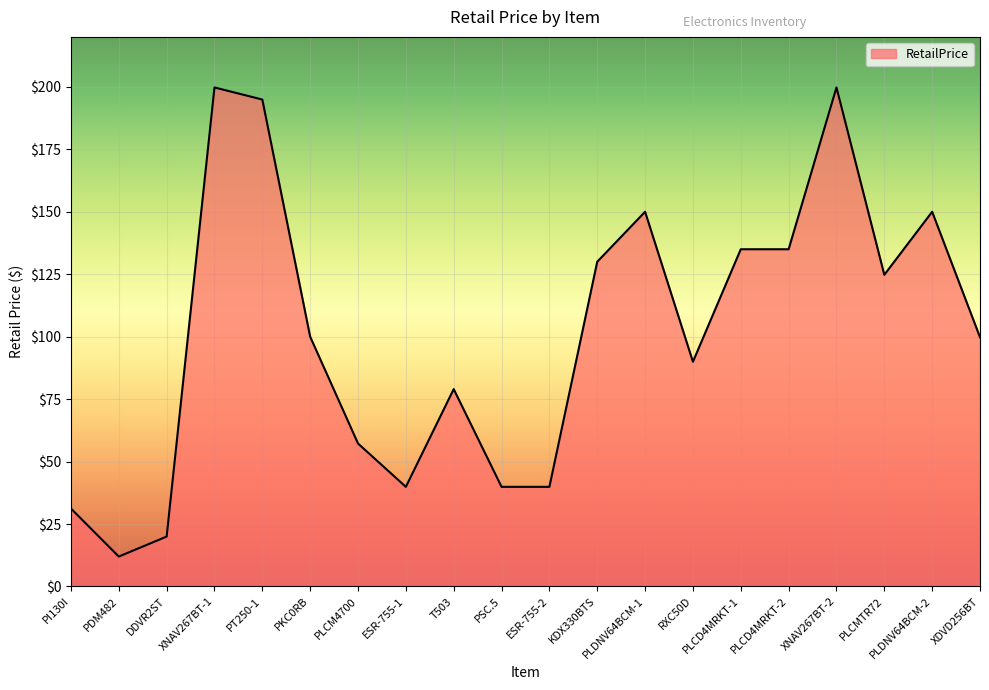

What is the minimum value shown in the chart?

12.0